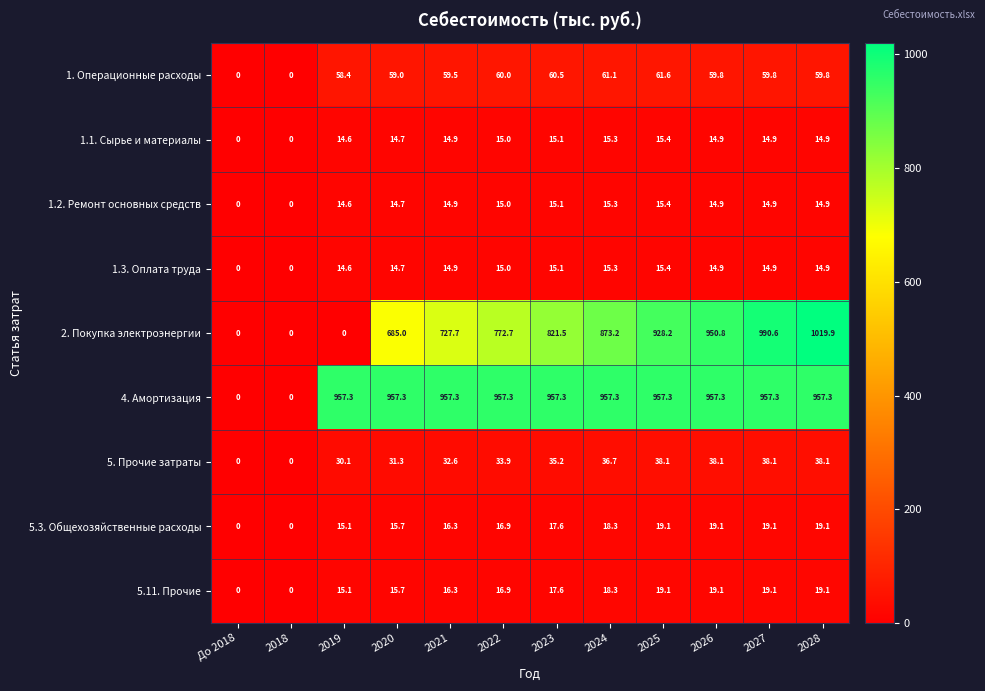

Where is 5.11. Прочие nearest to the value 9?

2019